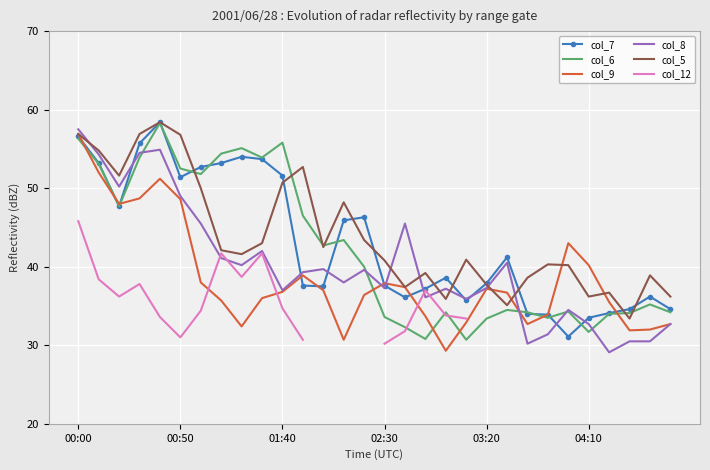

What are all the series names shown in the legend?

col_7, col_6, col_9, col_8, col_5, col_12